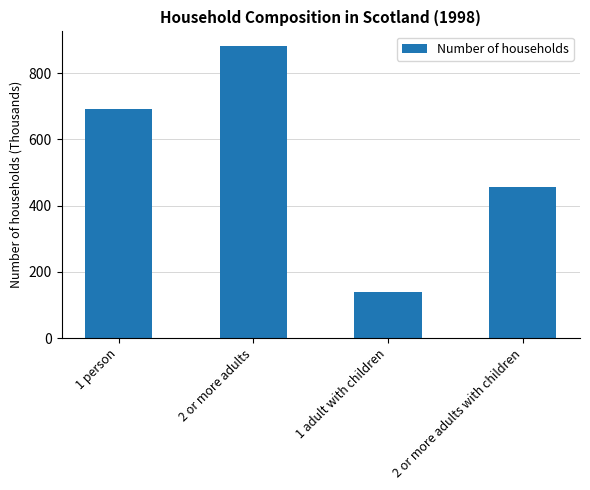

The value at 1 adult with children is 96. True or false?

False